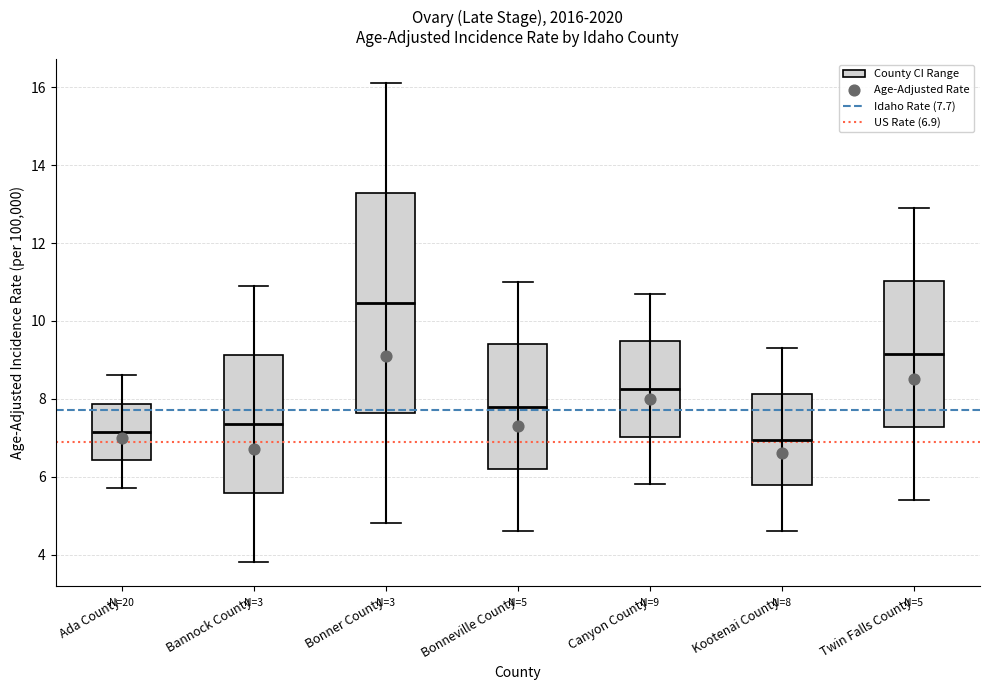

Which box has the highest median line?

Bonner County